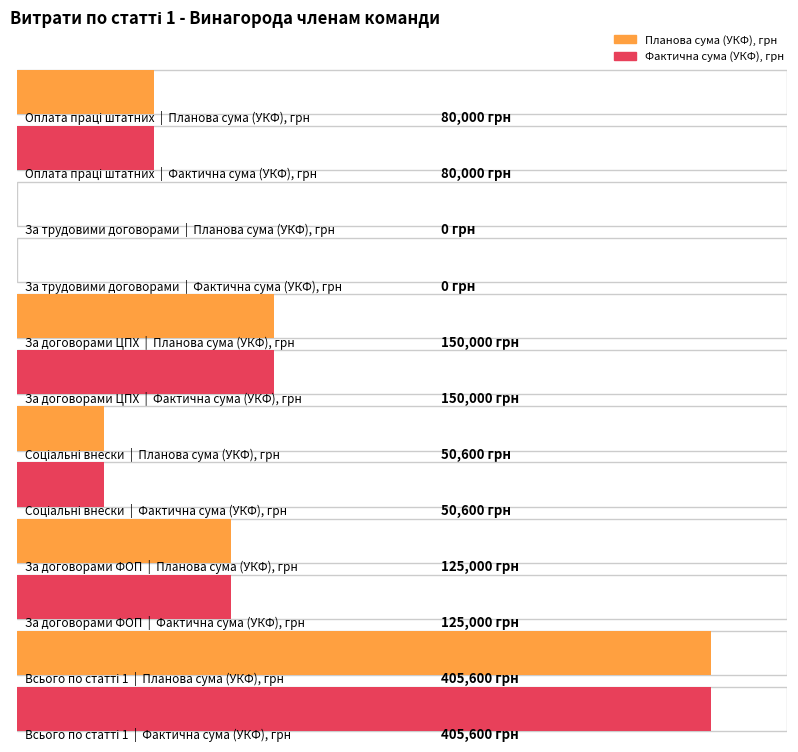

Where is Фактична сума (УКФ), грн nearest to the value 202800?

За договорами ЦПХ